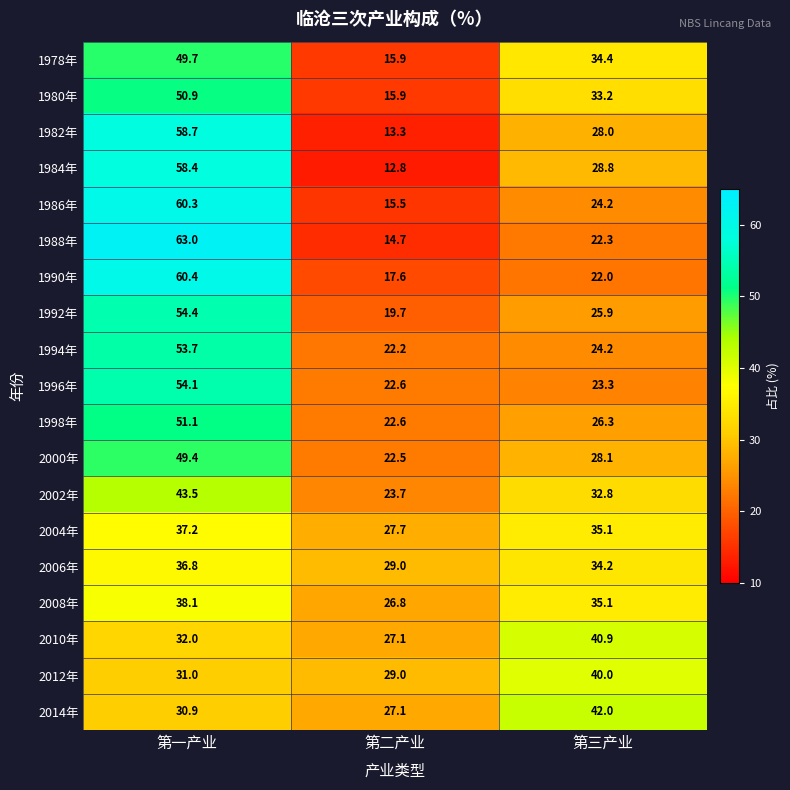

What is the sum of all 2014年 values?

100.0